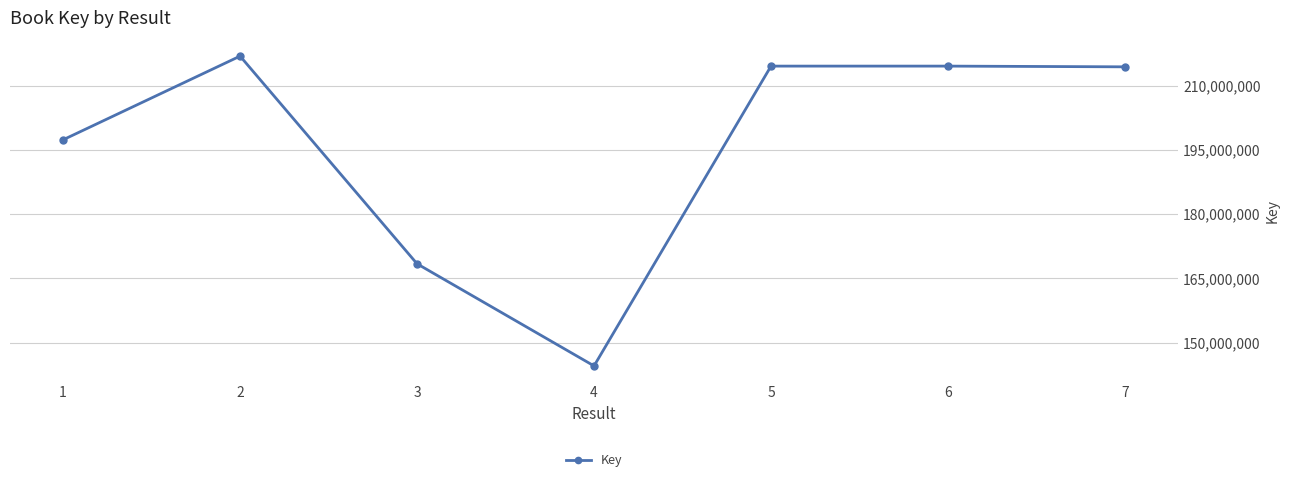

What is the value of the 6th point from the left?

214608477